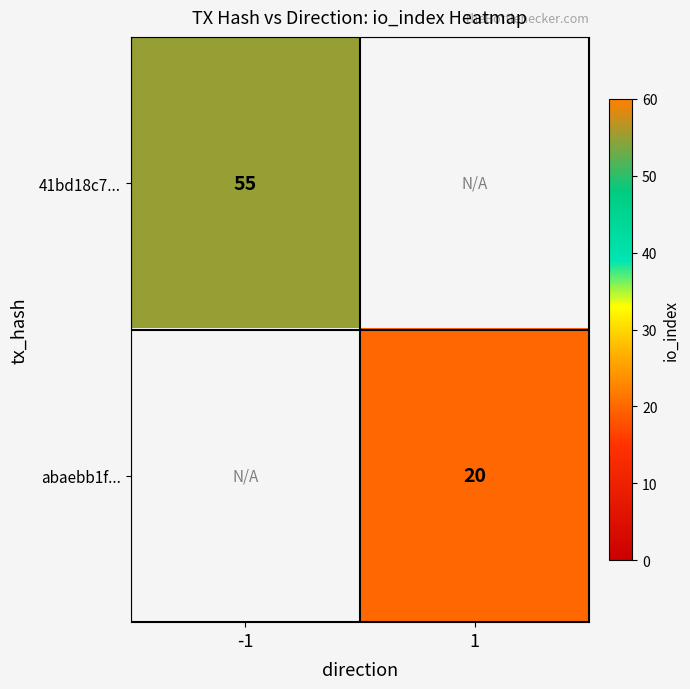

Is the value of 41bd18c7... at -1 greater than the value of abaebb1f... at 1?

Yes